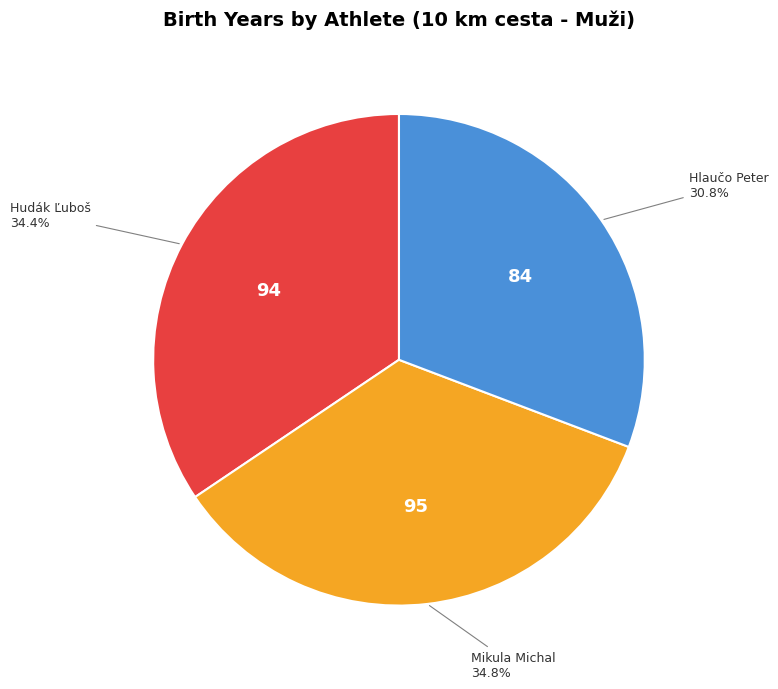

How many segments does this pie chart have?

3